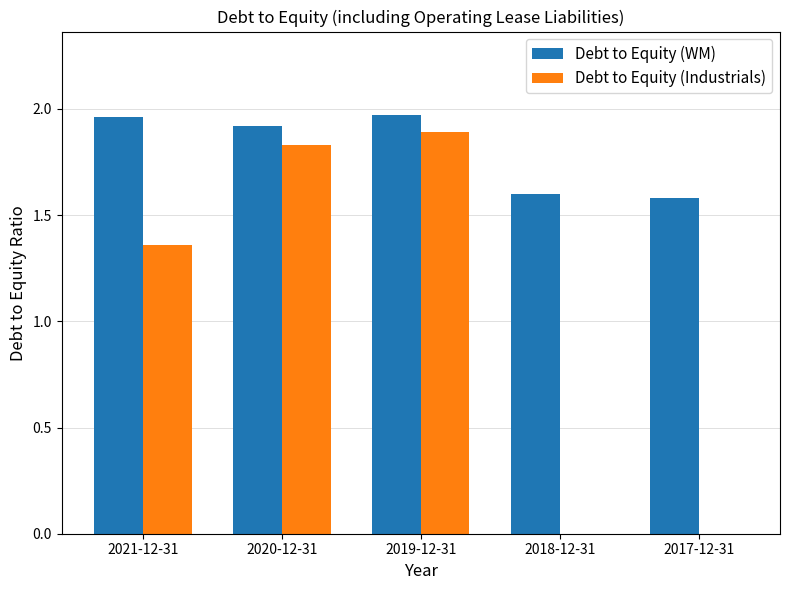

How many groups of bars are there?

5